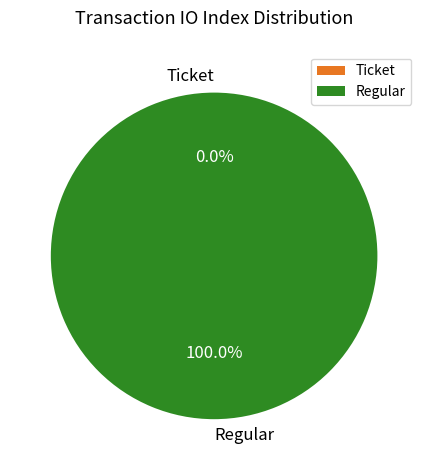

To the nearest percent, what is the difference between the largest and smallest slice percentages?

100%